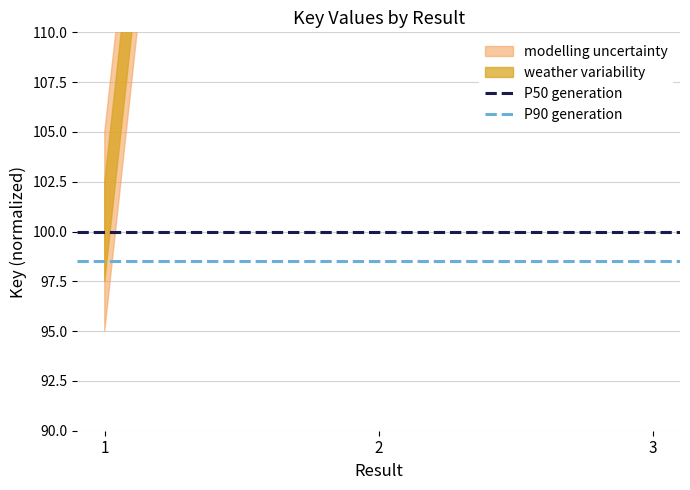

What is the value of the P50 generation point at the 1st from the left?

100.0